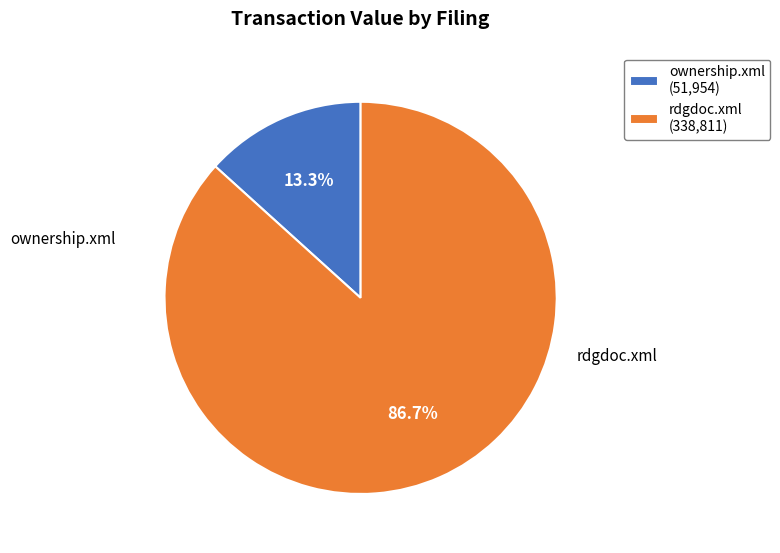

To the nearest percent, what is the combined percentage of ownership.xml and rdgdoc.xml?

100%